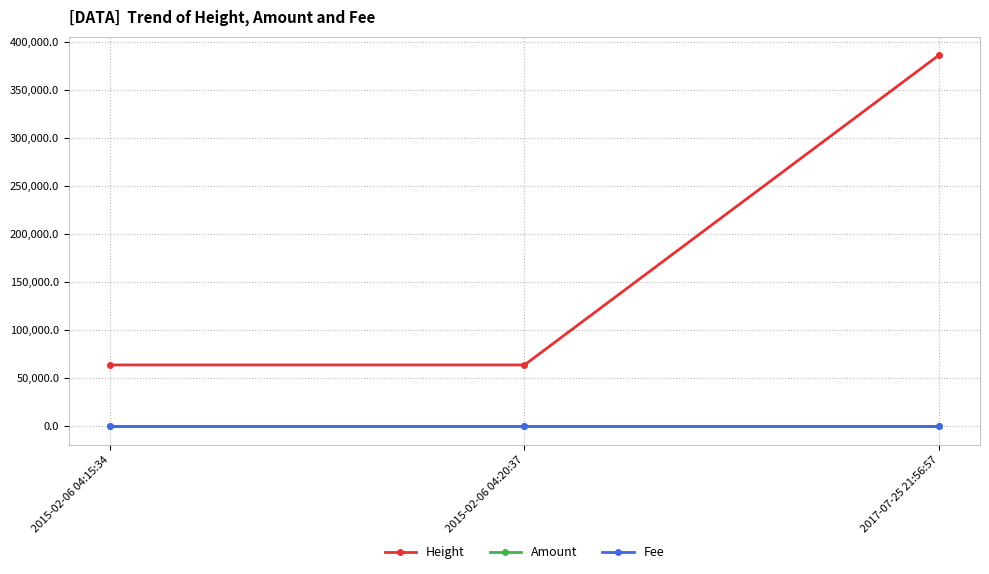

Does the chart display data point markers on the line(s)?

Yes